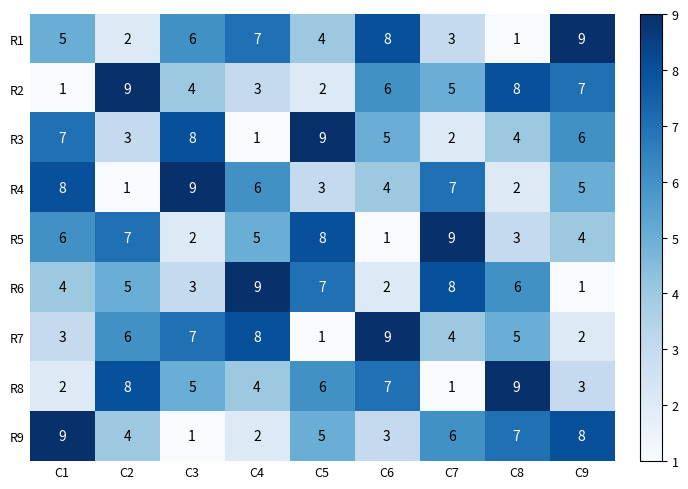

Is it true that R7 equals 12 at C4?

False